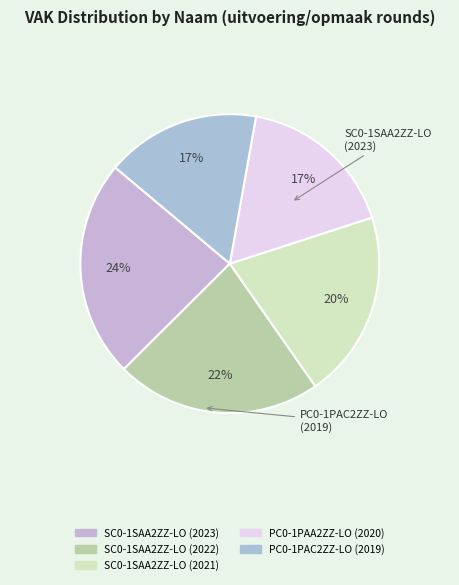

Does SC0-1SAA2ZZ-LO (2021) represent more than half of the total?

No